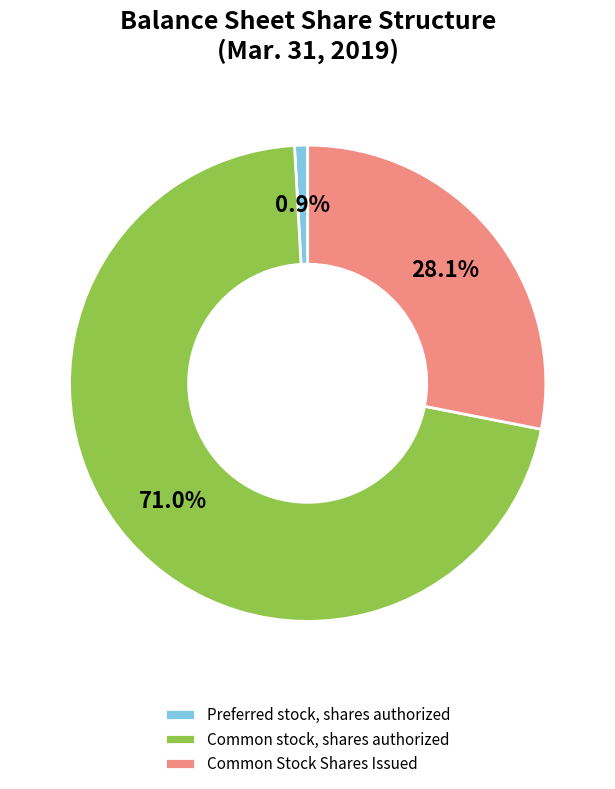

The Preferred stock, shares authorized slice represents 6% of the pie. True or false?

False